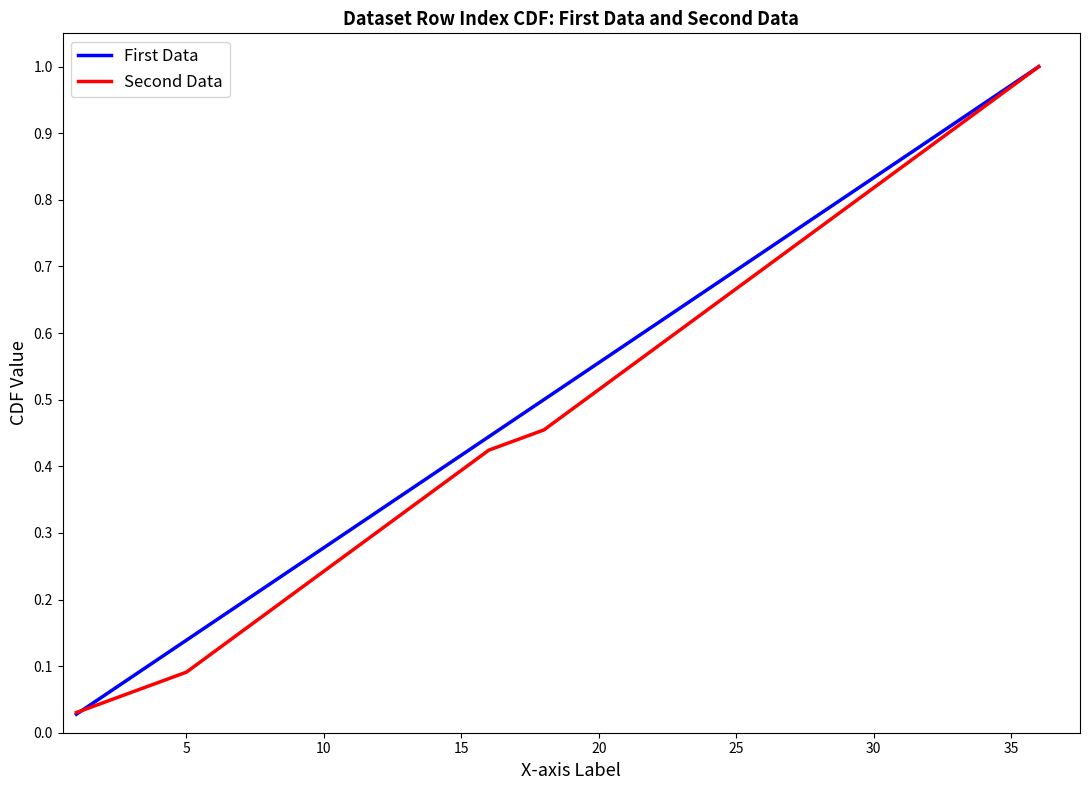

What is the difference between the second highest and second lowest values?

0.9